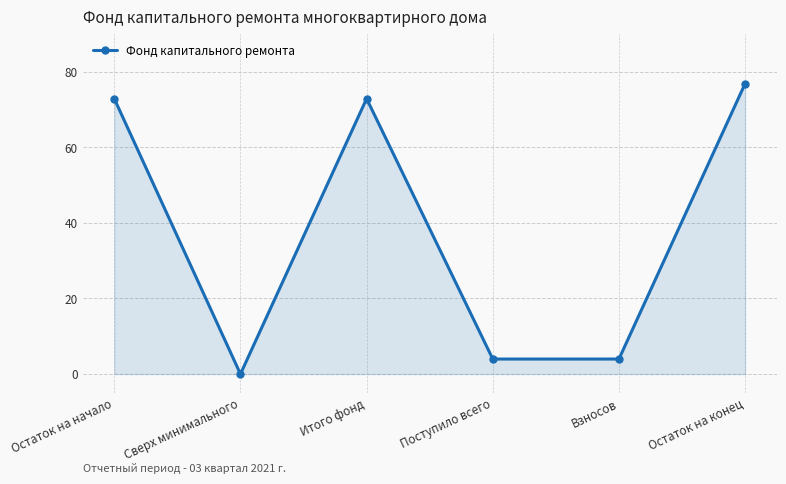

True or false: the data shows 72.8 at Остаток на начало.

True